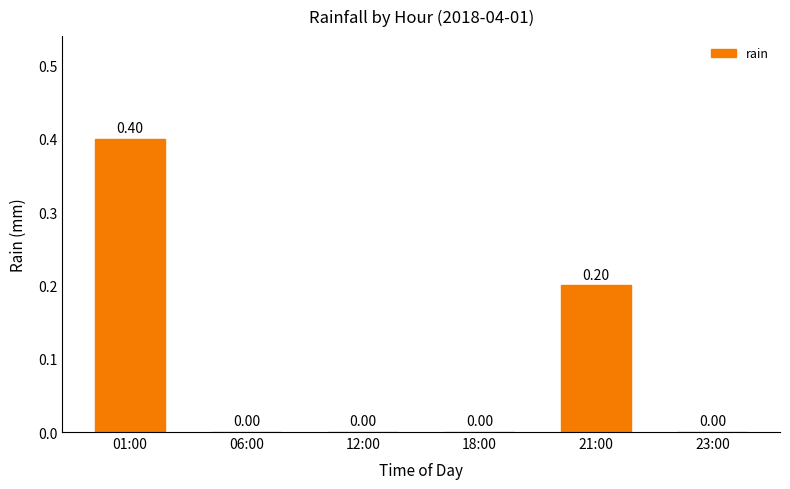

Reading right to left, extract all data points from this chart.

0.0	0.2	0.0	0.0	0.0	0.4